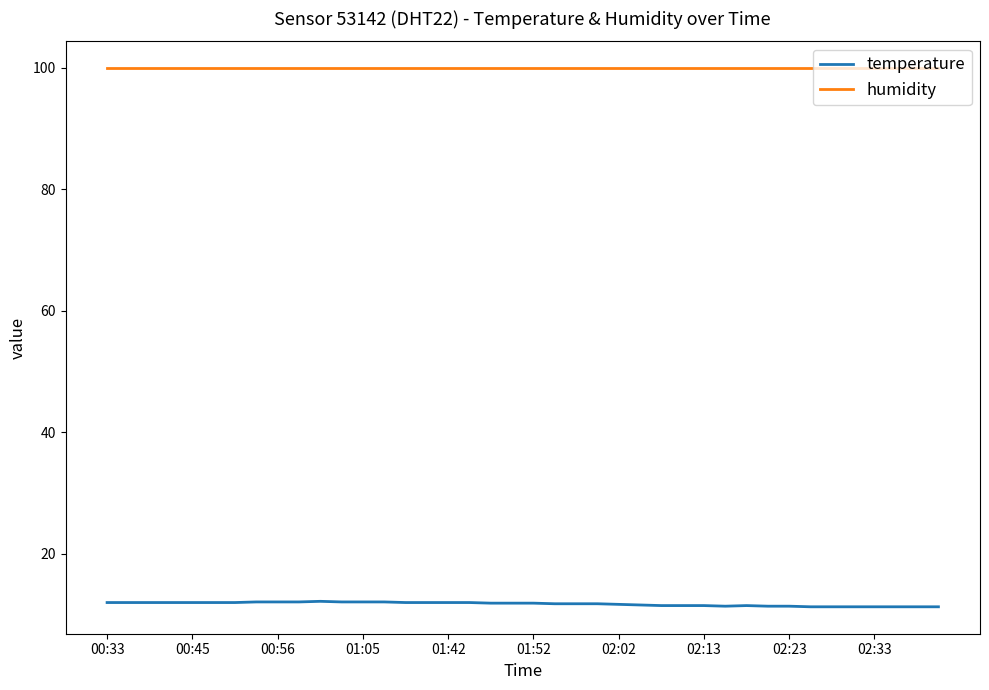

List the series in order of their overall mean, lowest first.

temperature, humidity